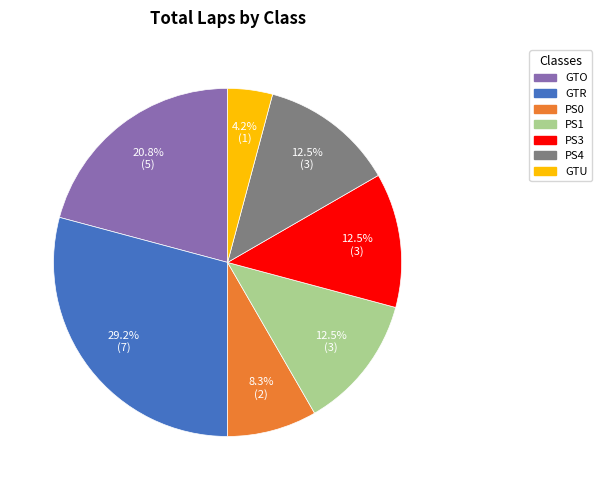

To the nearest percent, what is the combined percentage of PS1 and GTR?

42%